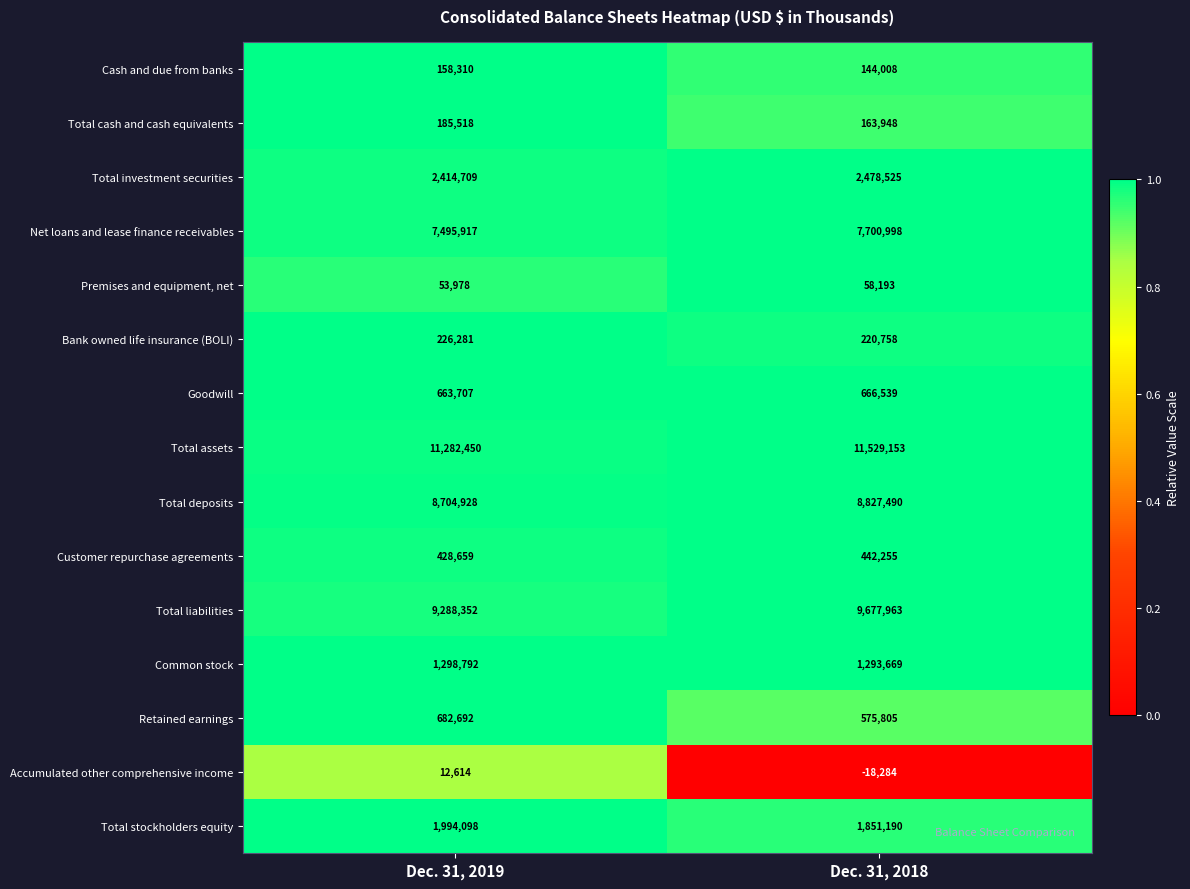

Is it true that Customer repurchase agreements equals 428659 at Dec. 31, 2019?

True